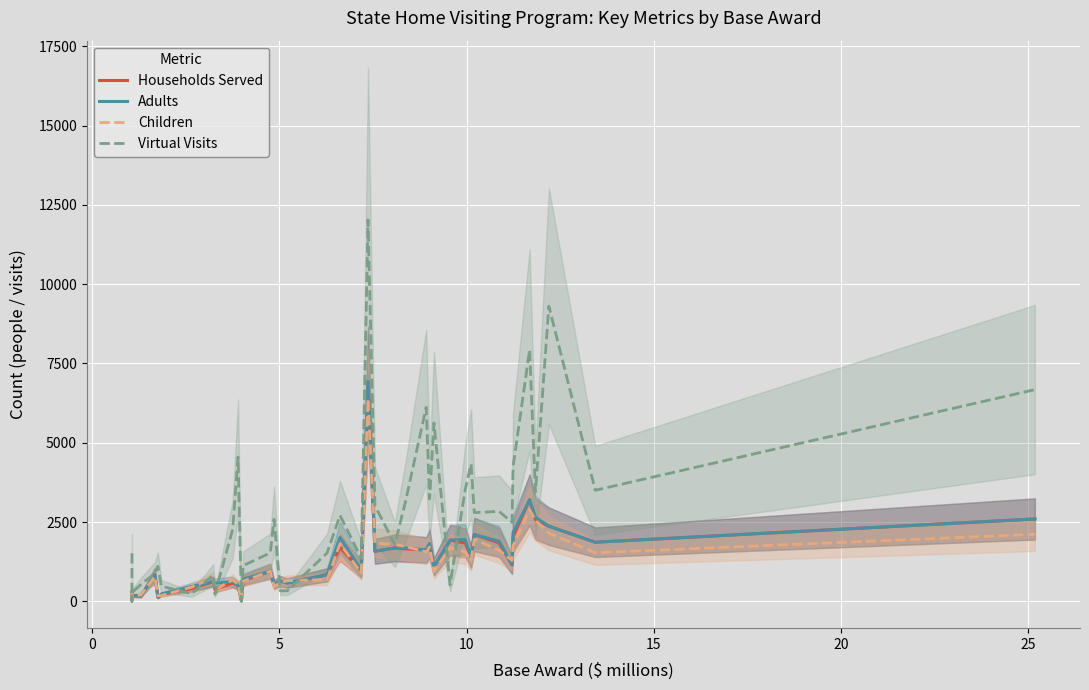

True or false: Adults and Households Served cross at least once.

False